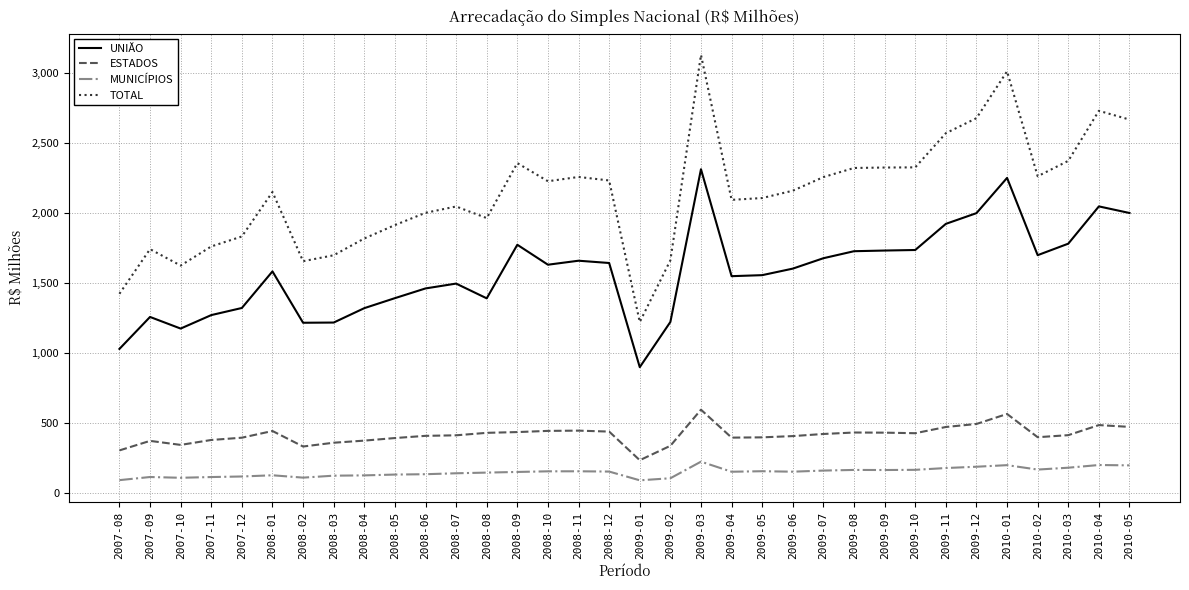

What is the highest value of the ESTADOS series?

593.9